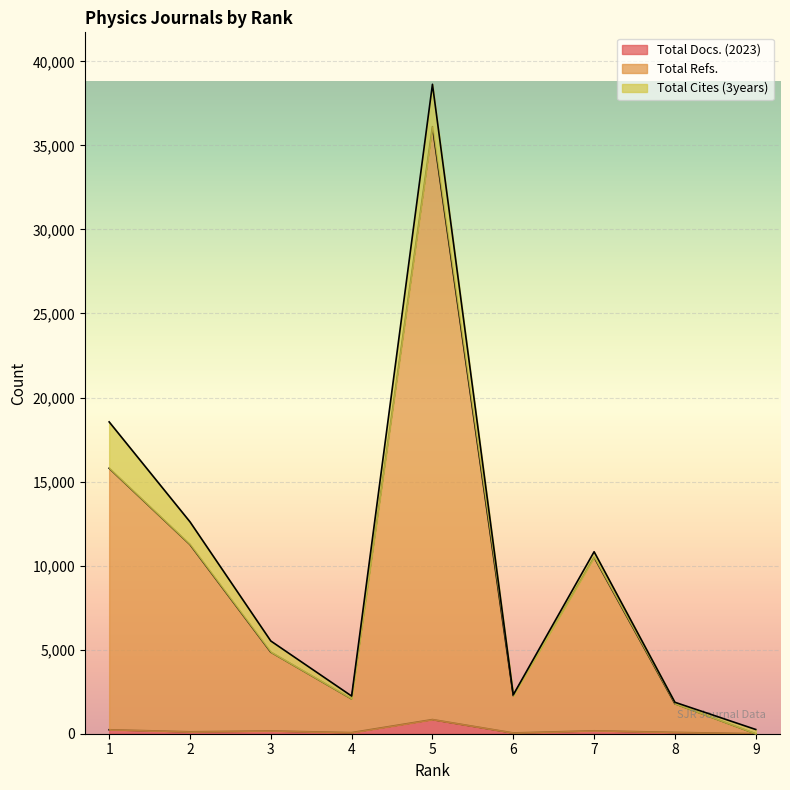

In Total Refs., how many points are higher than both neighbors (excluding endpoints)?

2